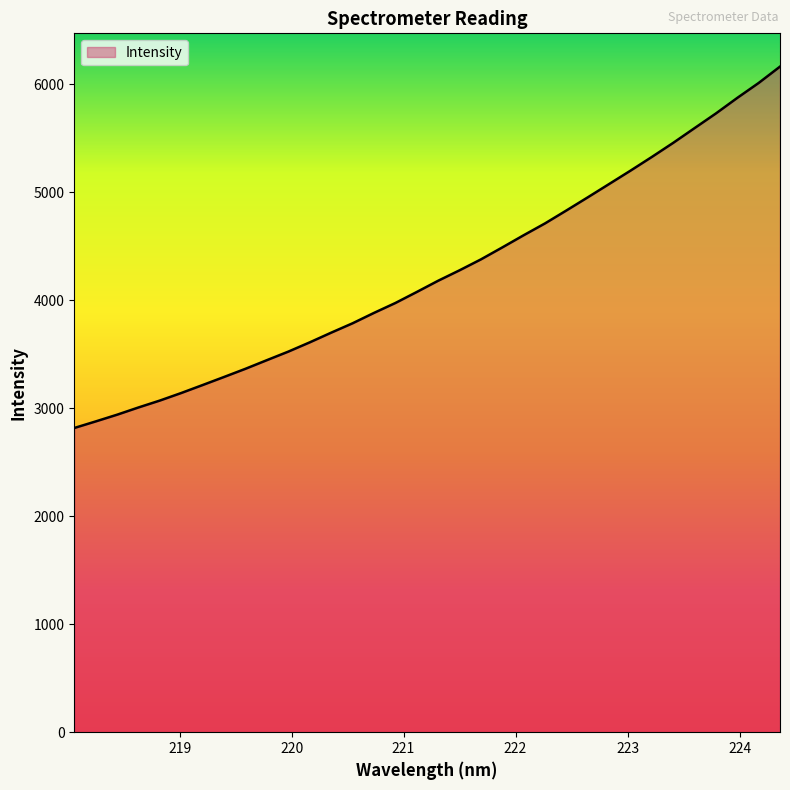

What is the greatest value displayed?

6163.6